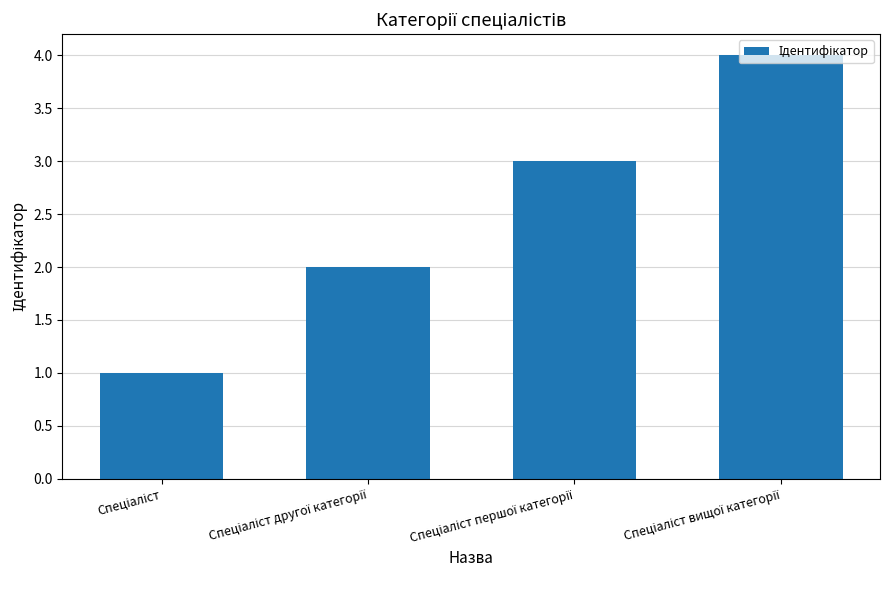

What is the greatest value displayed?

4